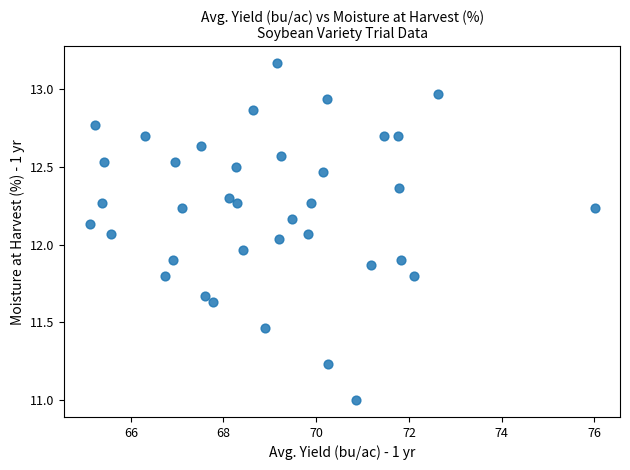

What is the range of X values (max minus min)?

10.9